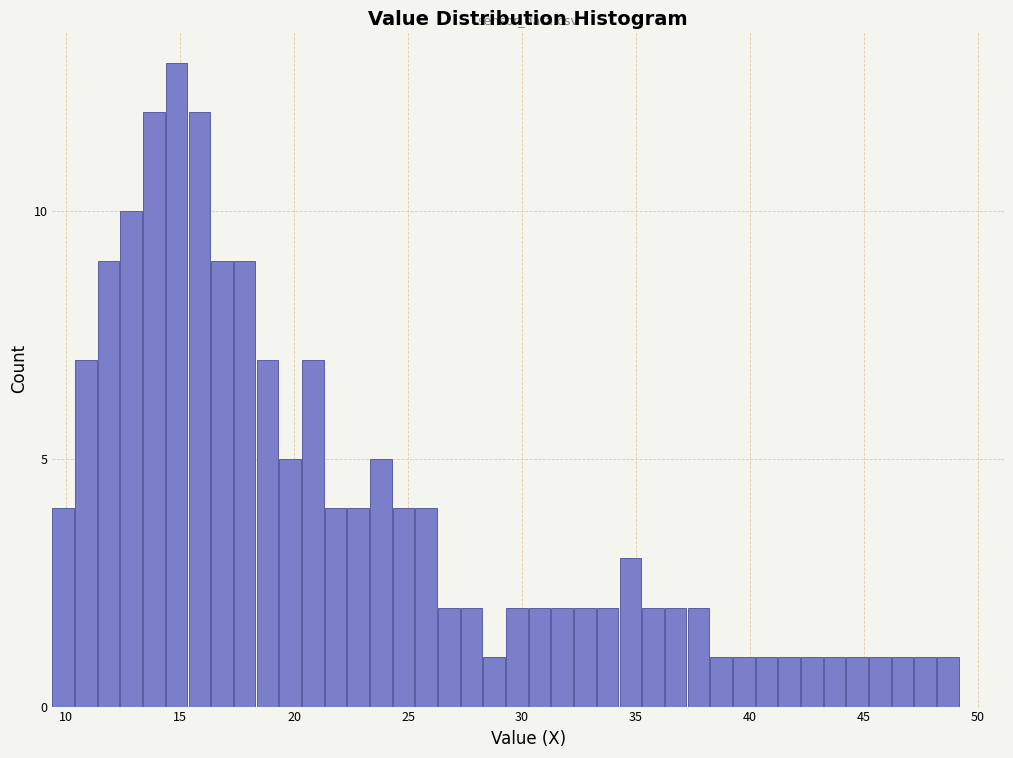

Around what value on the x-axis is the tallest bar? Give the approximate position of its centre, as read against the axis.

15.0